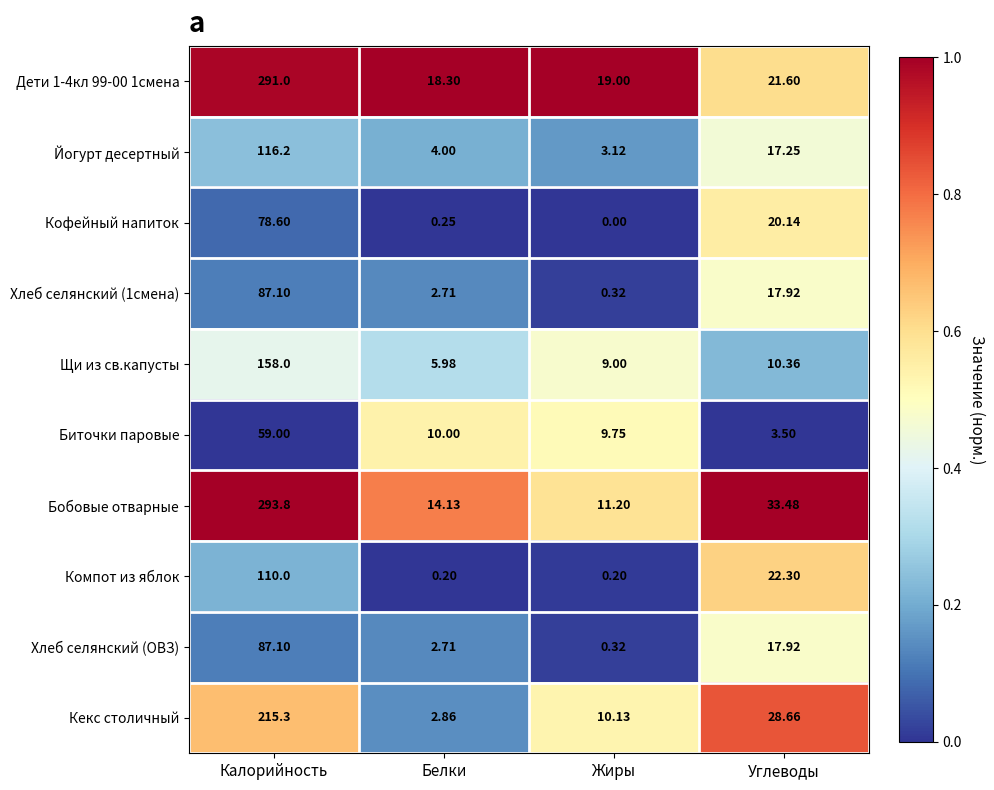

At how many categories does at least one series exceed 0?

4